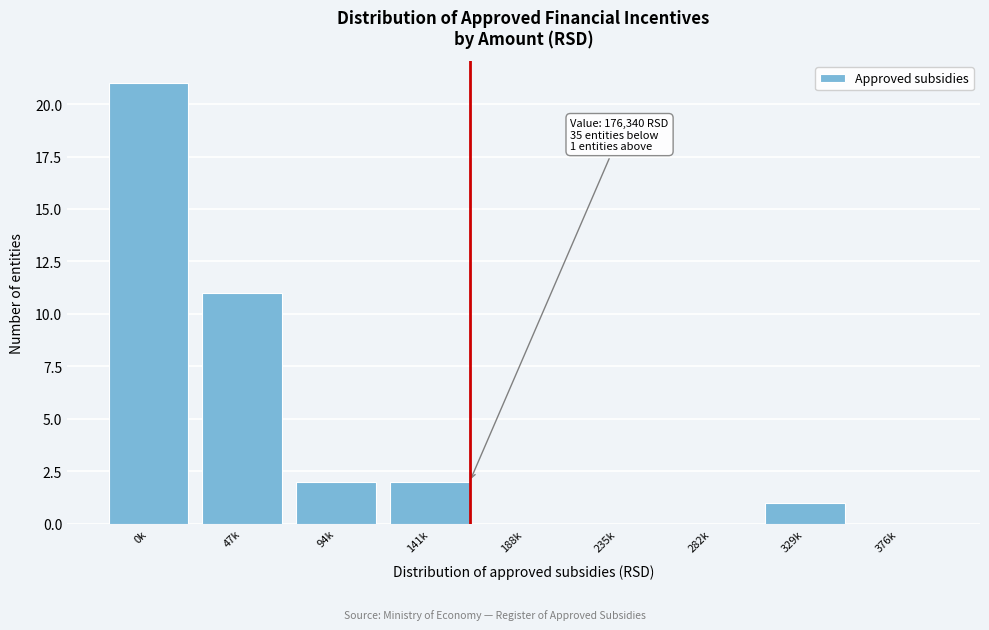

Reading left to right, what are all the values shown in this chart?

0k=21	47k=11	94k=2	141k=2	188k=0	235k=0	282k=0	329k=1	376k=0